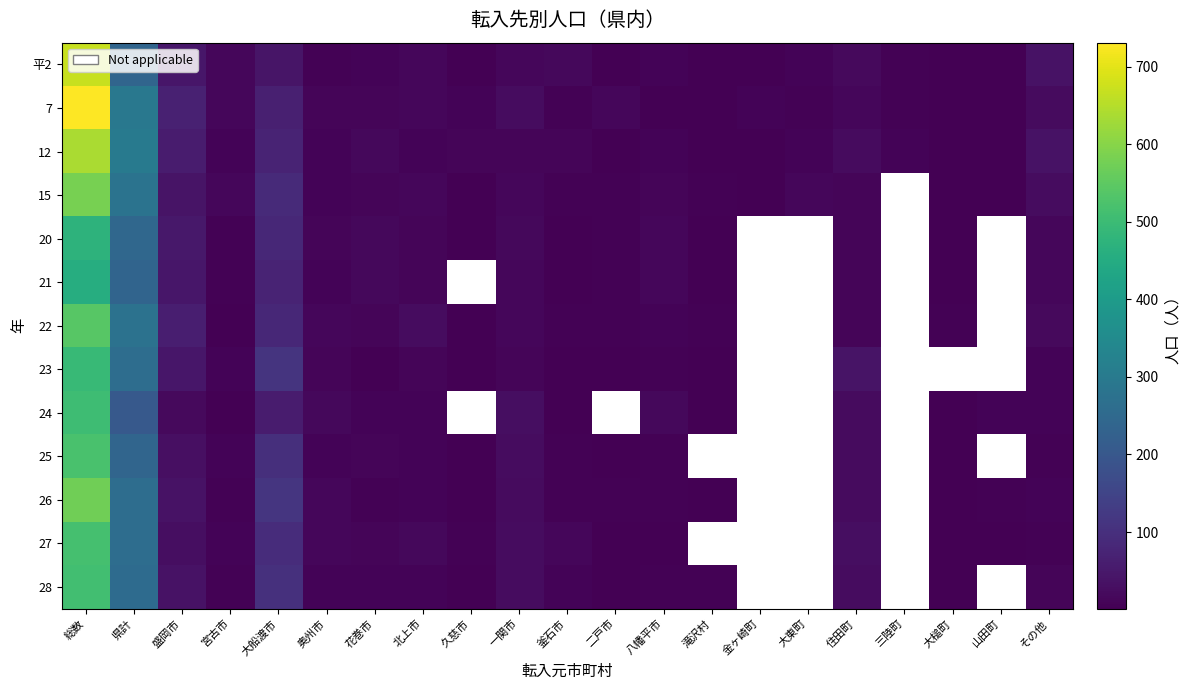

Which category has the lowest value across all series?

大槌町